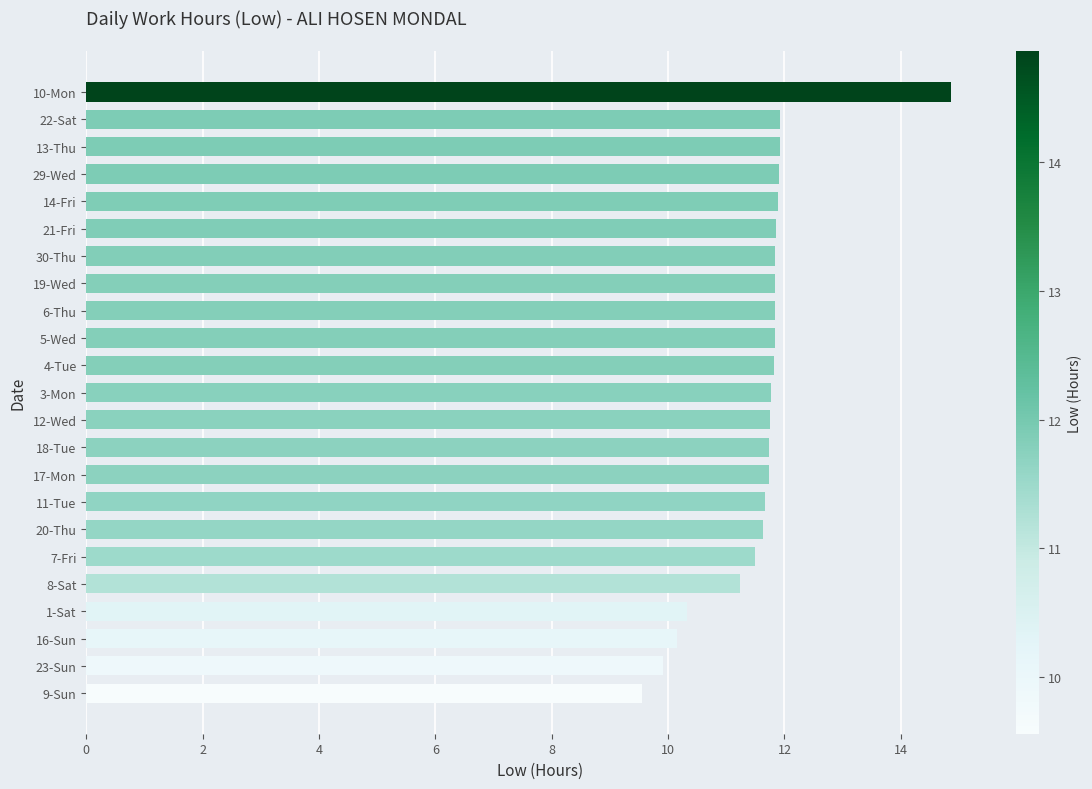

The value at 17-Mon is 11.7. True or false?

True